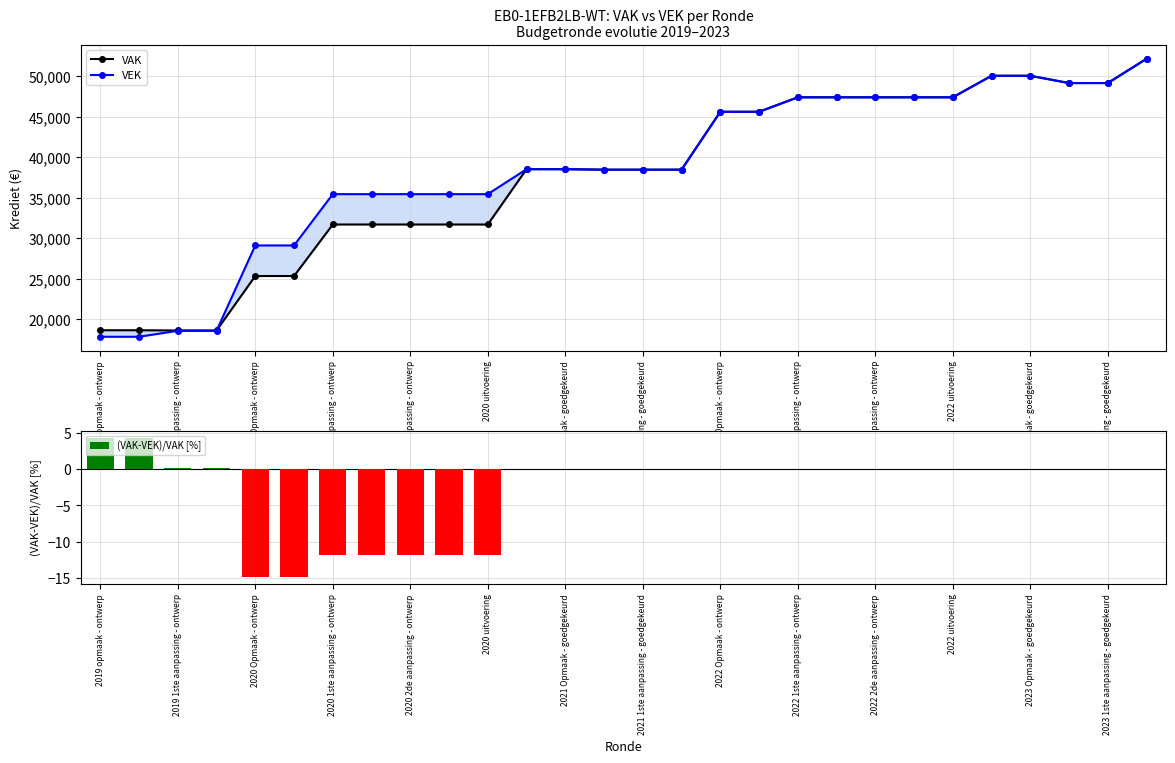

What is the highest value of the (VAK-VEK)/VAK [%] series?

4.3